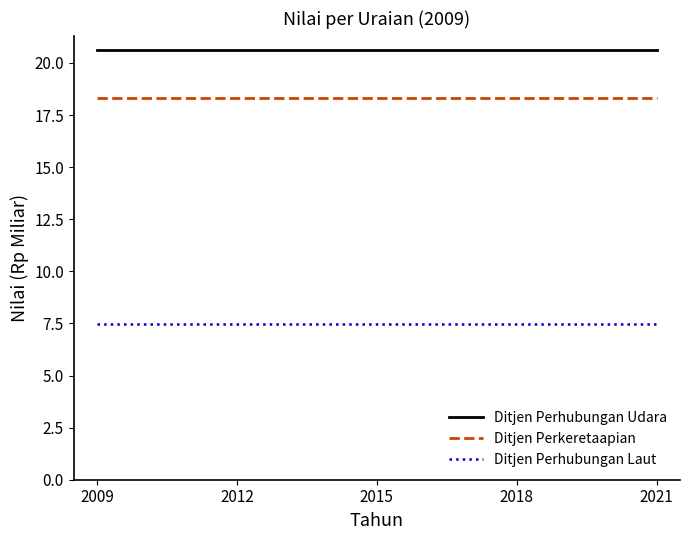

Which series has the largest total across all categories?

Ditjen Perhubungan Udara